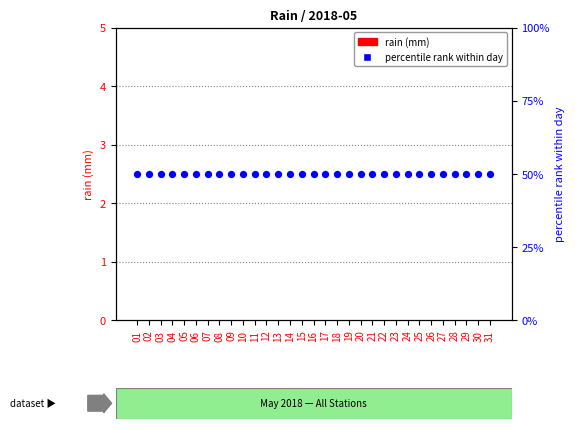

Which series has the largest total across all categories?

percentile rank within day